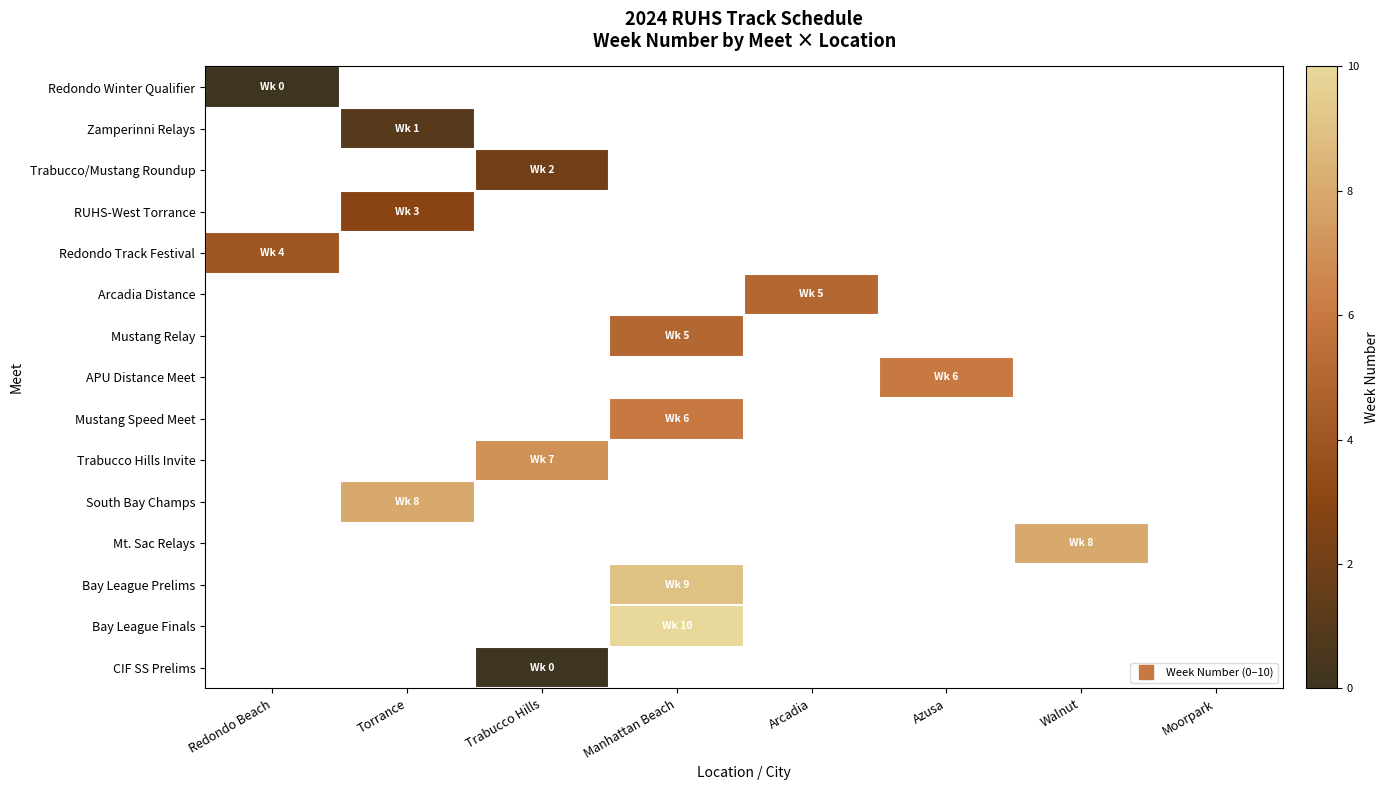

Which category has the highest value in the Redondo Winter Qualifier series?

Redondo Beach